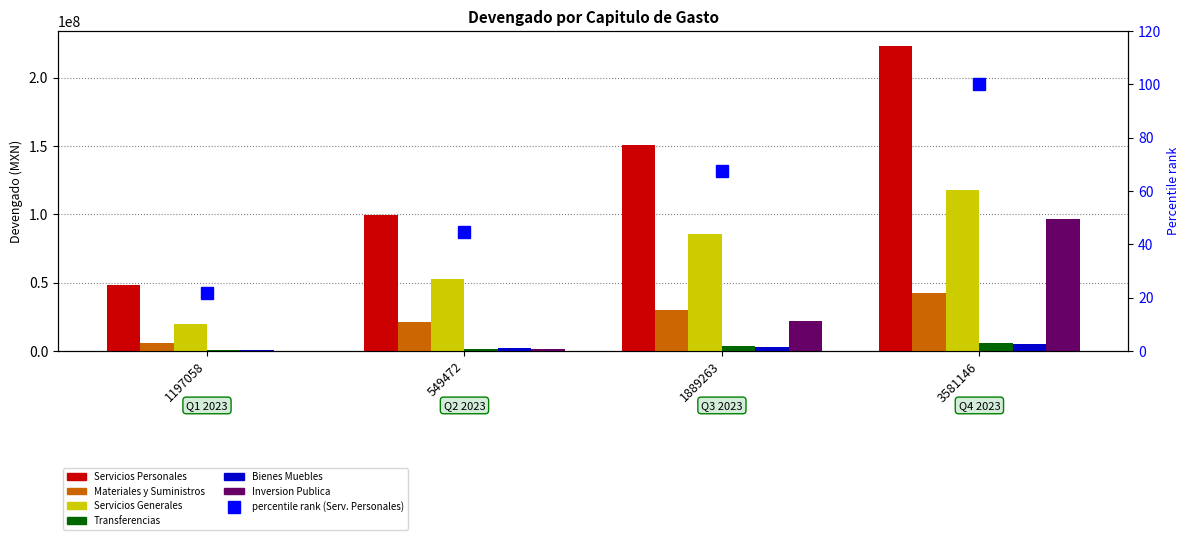

What is the difference between the maximum and minimum values in the Bienes Muebles series?

4355851.1